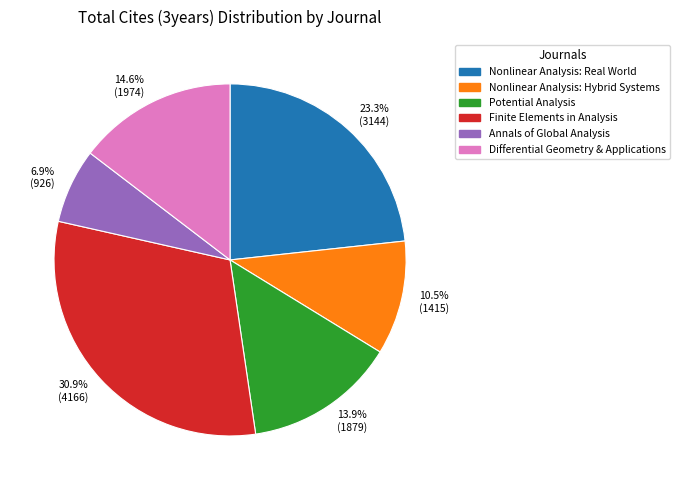

Which has a higher value, 10.5% (1415) or 23.3% (3144)?

23.3% (3144)